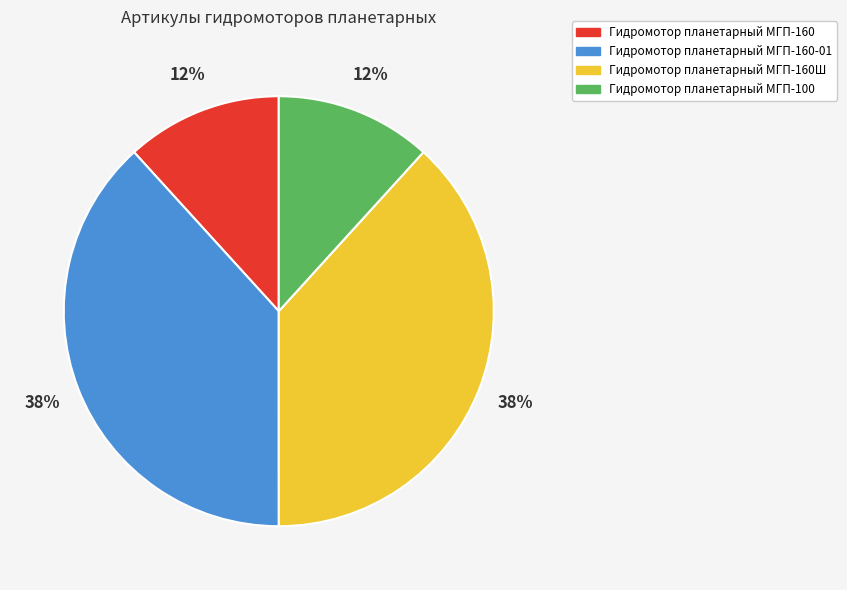

Which has a higher value, Гидромотор планетарный МГП-100 or Гидромотор планетарный МГП-160Ш?

Гидромотор планетарный МГП-160Ш